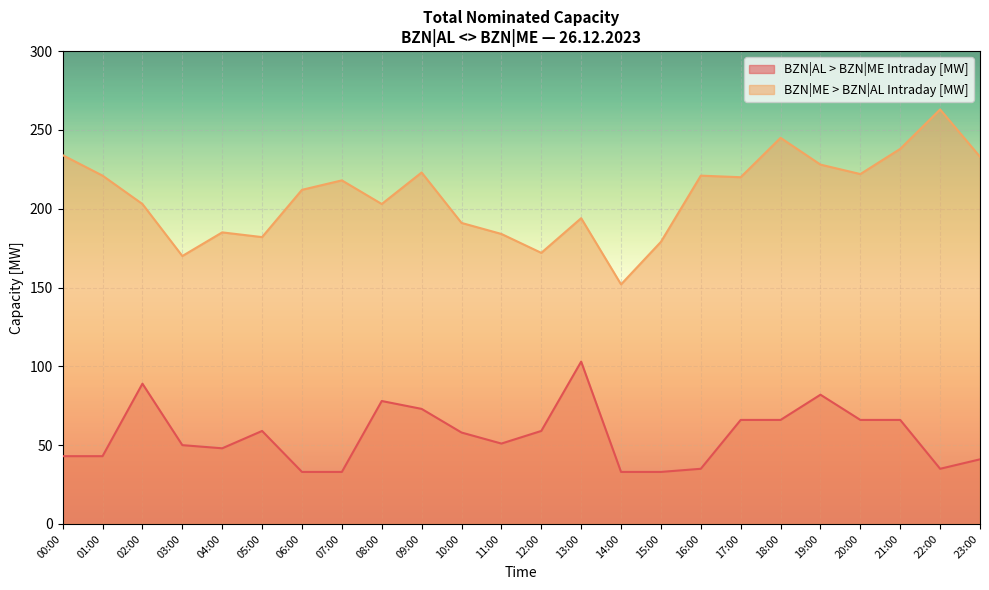

What is the difference between the maximum and second lowest values in the BZN|AL > BZN|ME Intraday [MW] series?

70